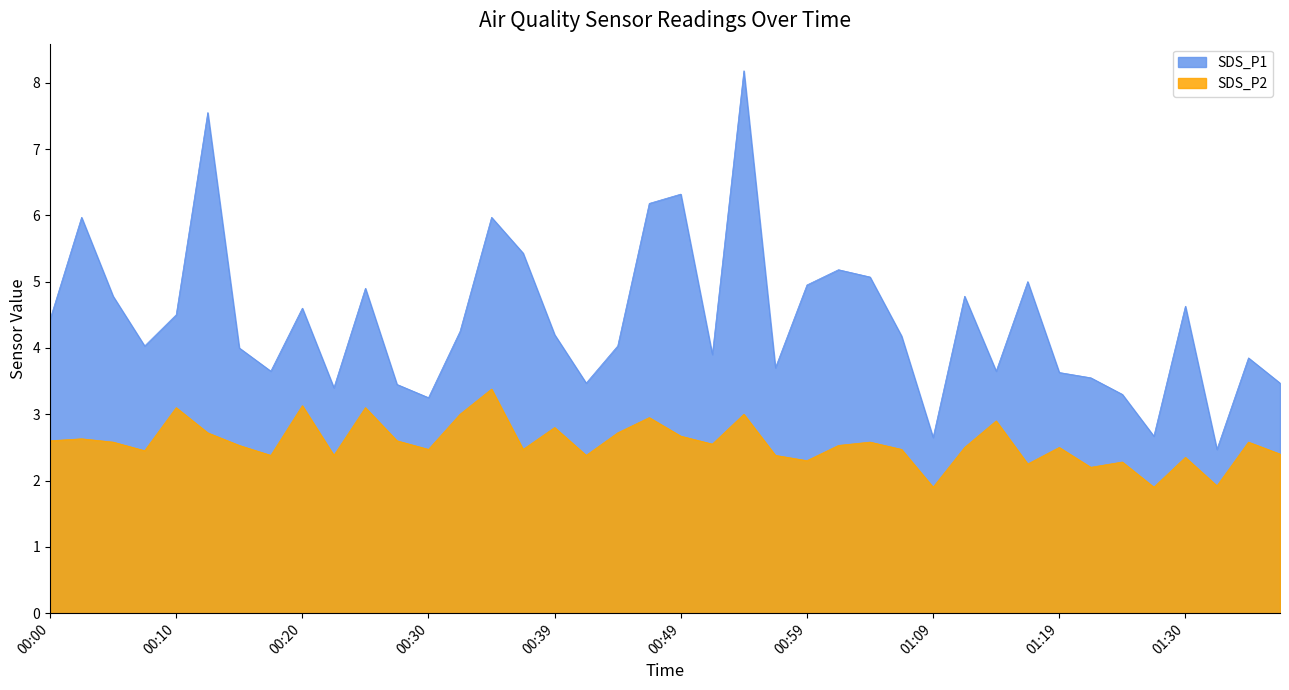

At which label does SDS_P1 first exceed 4?

00:00